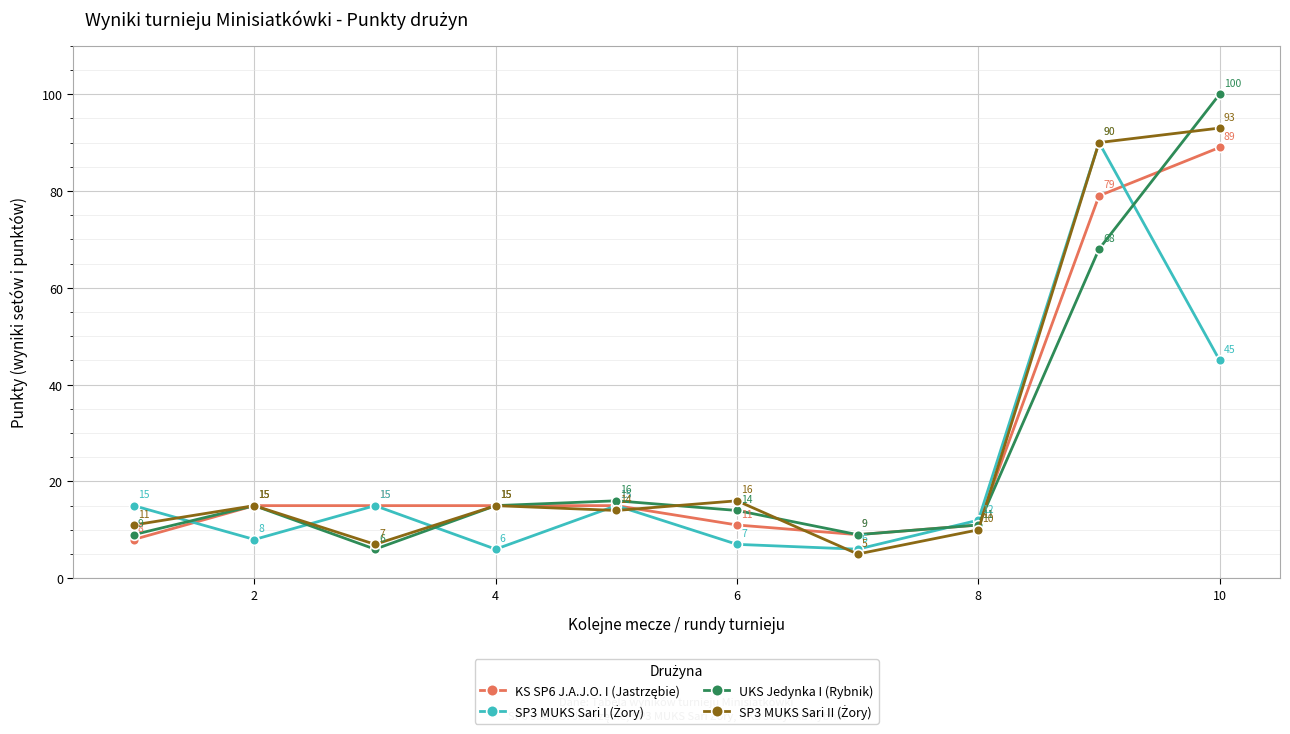

What is the value of the UKS Jedynka I (Rybnik) point at the 10th from the left?

100